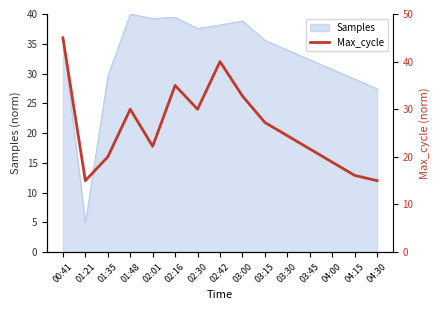

Where is Samples nearest to the value 22?

04:30